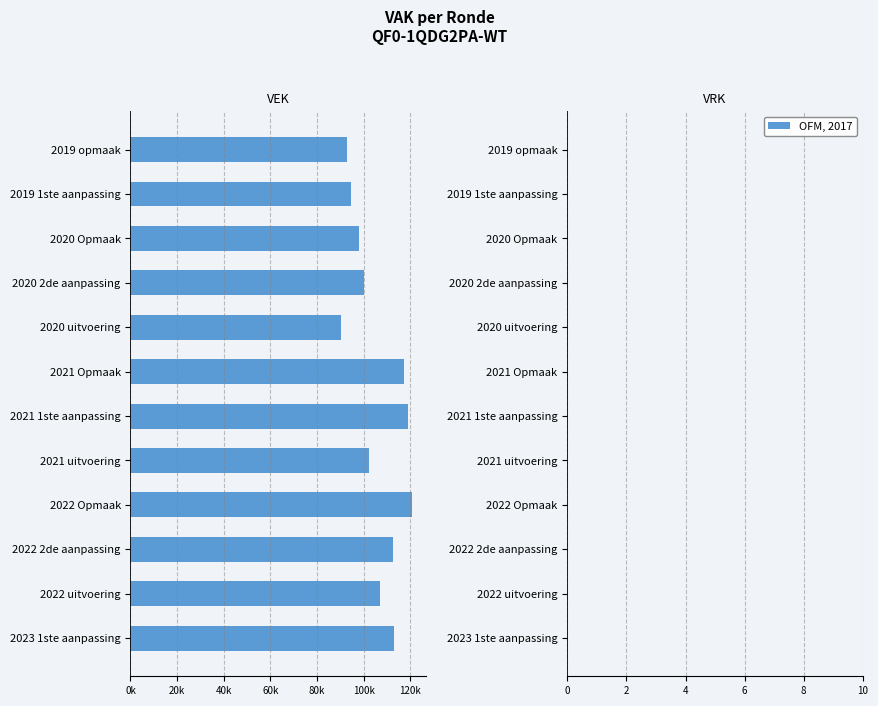

Are the bars horizontal?

Yes